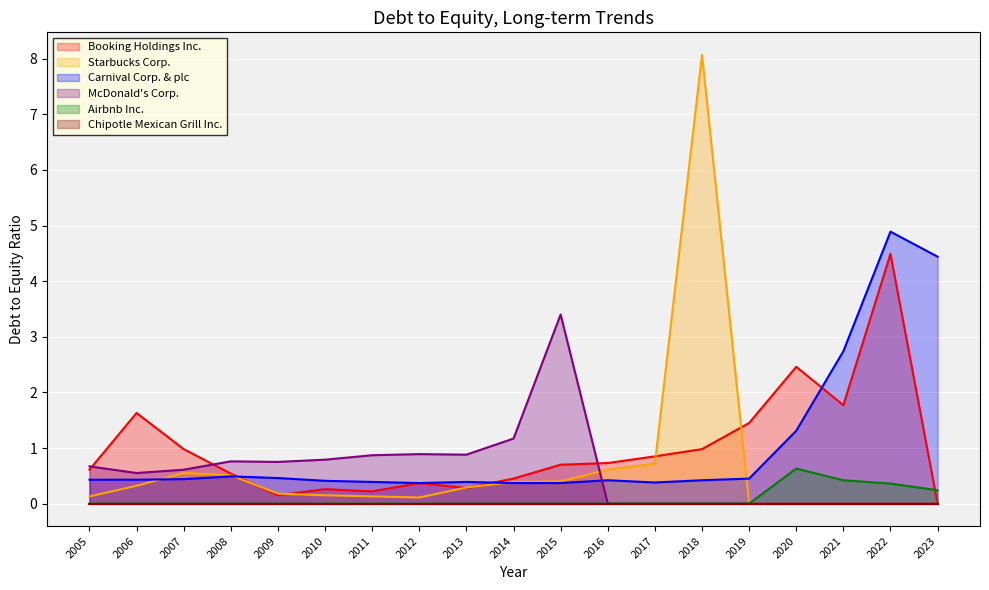

True or false: Airbnb Inc. and Carnival Corp. & plc intersect in this chart.

False